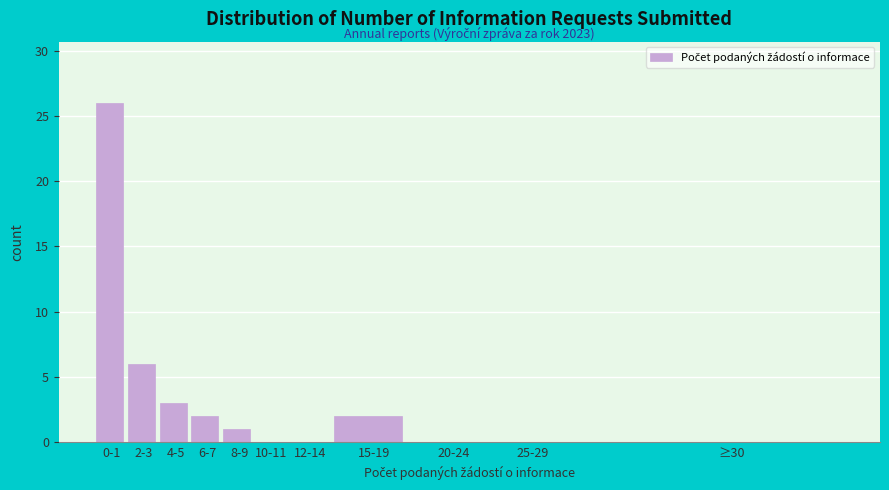

Reading right to left, list all the values displayed in this chart.

≥30=0	25-29=0	20-24=0	15-19=2	12-14=0	10-11=0	8-9=1	6-7=2	4-5=3	2-3=6	0-1=26